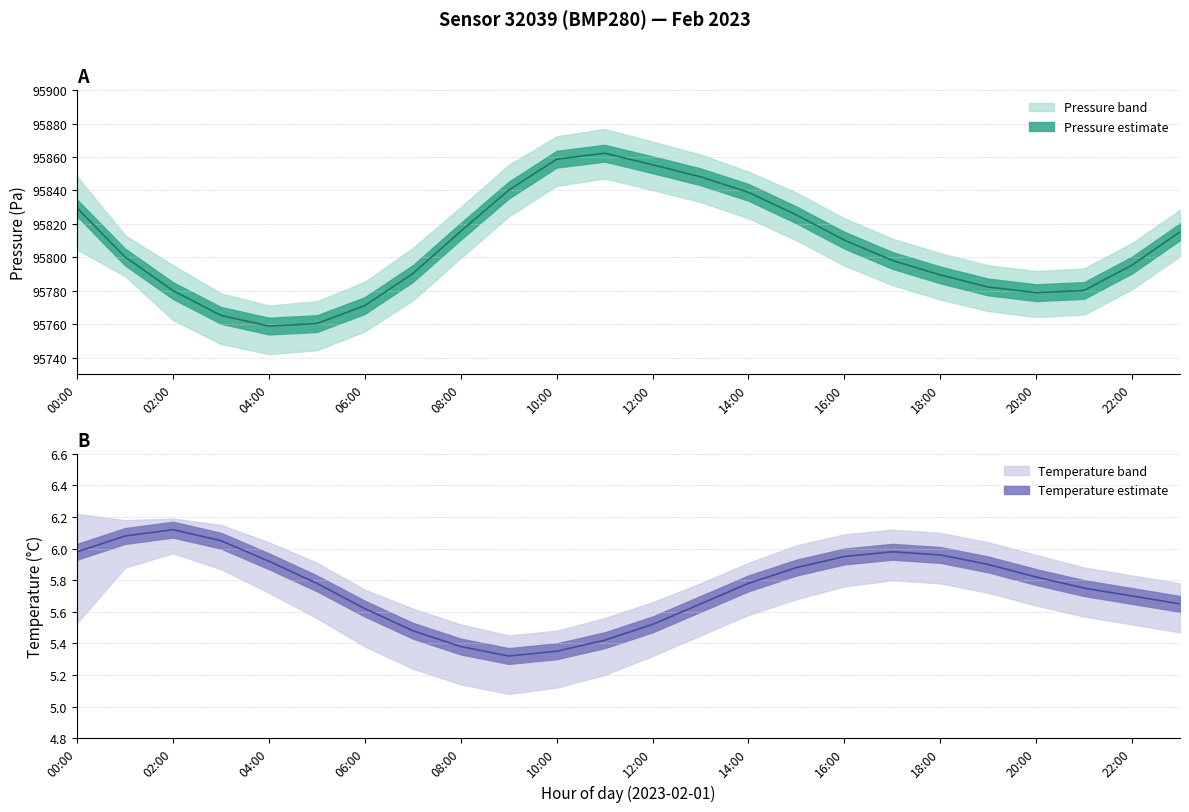

Reading left to right, extract all data points from this chart.

Pressure mean: 95829.5	95800.2	95780.1	95765.3	95758.9	95760.4	95771.2	95790.3	95815.6	95840.2	95858.7	95862.3	95855.4	95848.2	95838.9	95825.4	95810.3	95798.2	95789.5	95782.3	95778.9	95780.2	95795.4	95815.3
Temperature mean: 6.0	6.1	6.1	6.0	5.9	5.8	5.6	5.5	5.4	5.3	5.3	5.4	5.5	5.7	5.8	5.9	6.0	6.0	6.0	5.9	5.8	5.8	5.7	5.7